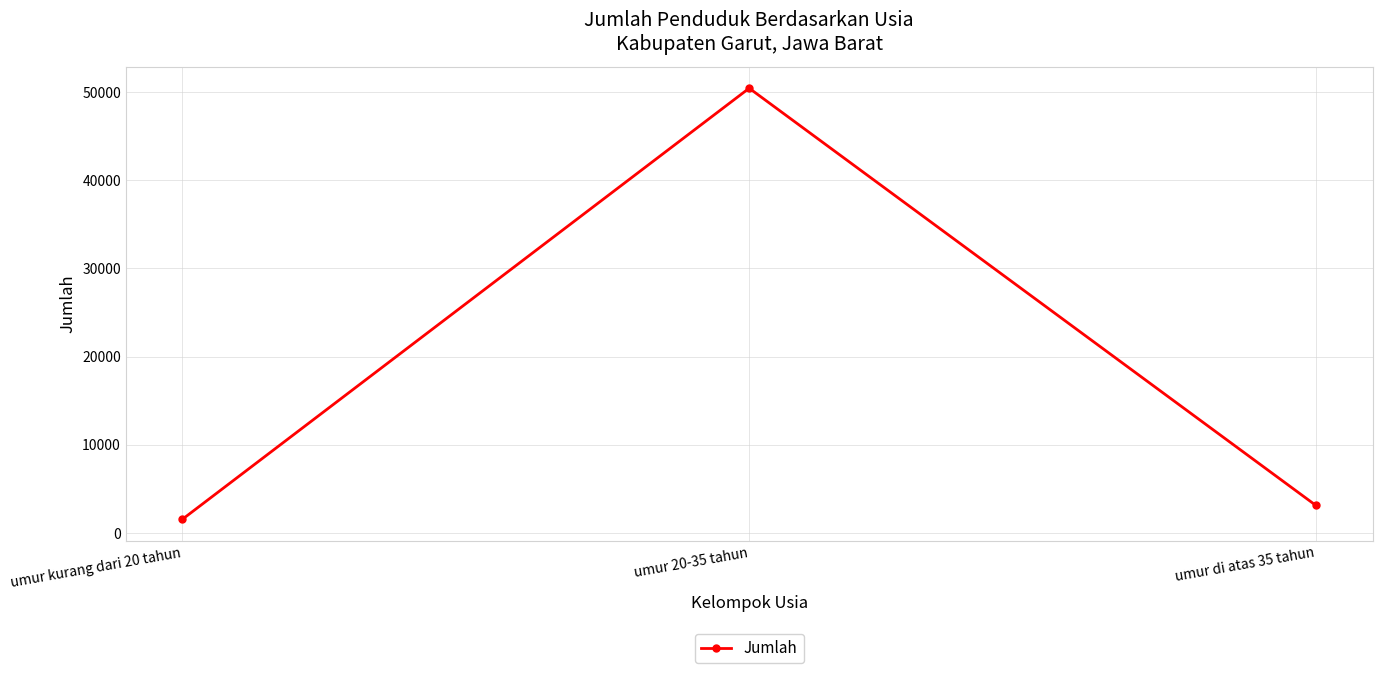

List the labels in order of value, smallest first.

umur kurang dari 20 tahun, umur di atas 35 tahun, umur 20-35 tahun